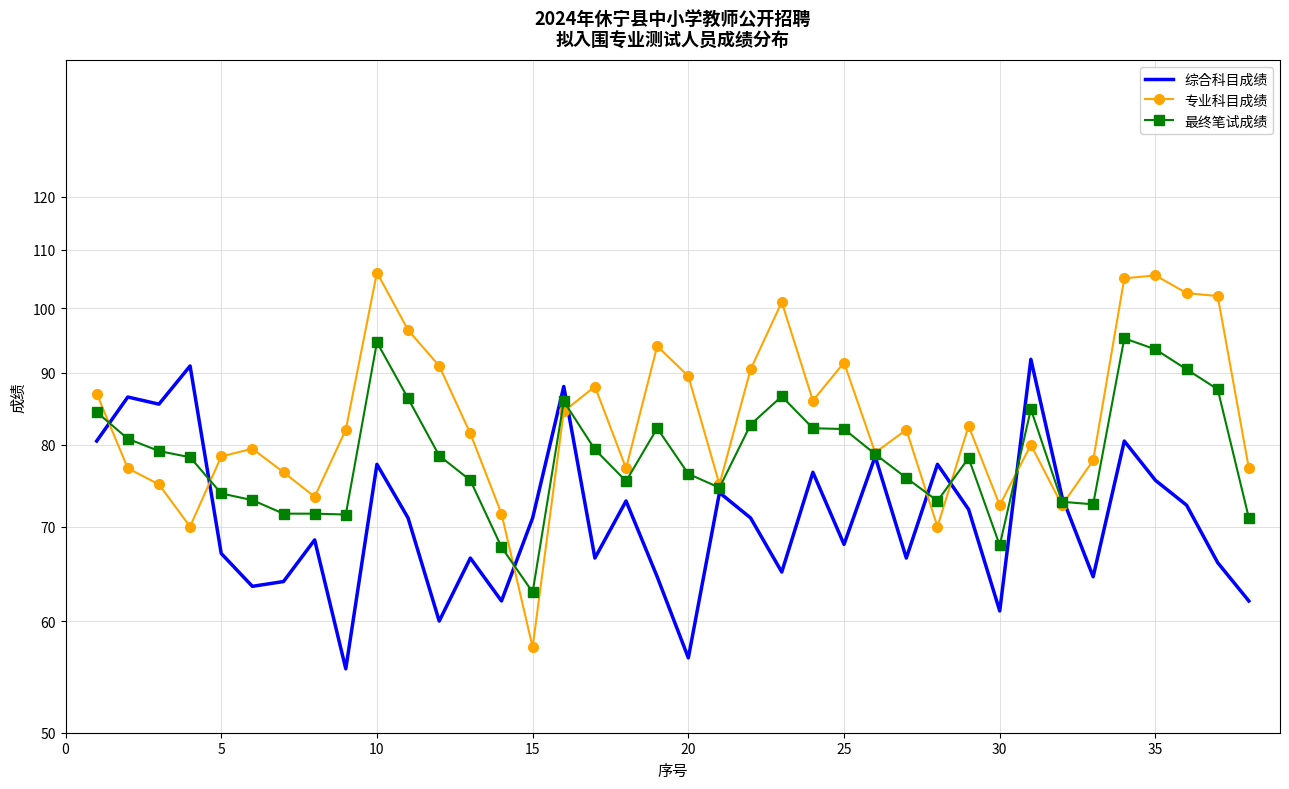

Which series has the largest total across all categories?

专业科目成绩